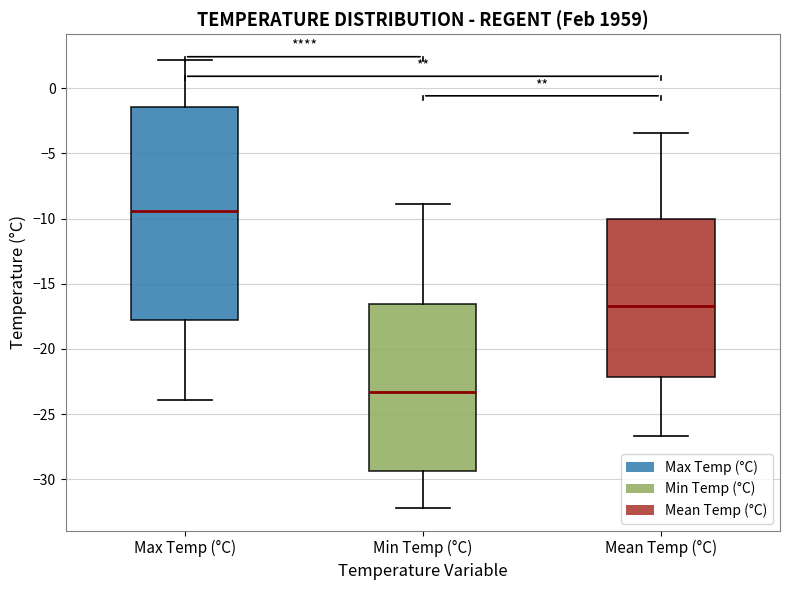

Where is the lower edge of the box for Mean Temp (°C) on the y-axis? The values are not printed on the chart, so give them approximately, as read against the axis.

-22.0